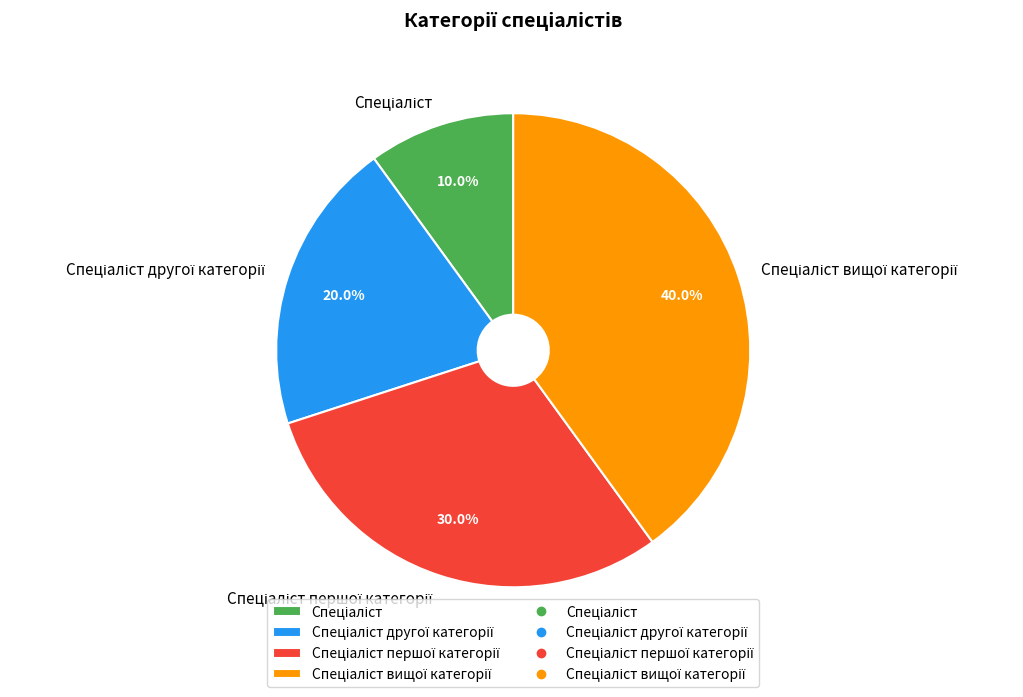

Is there any slice that represents more than half of the pie?

No